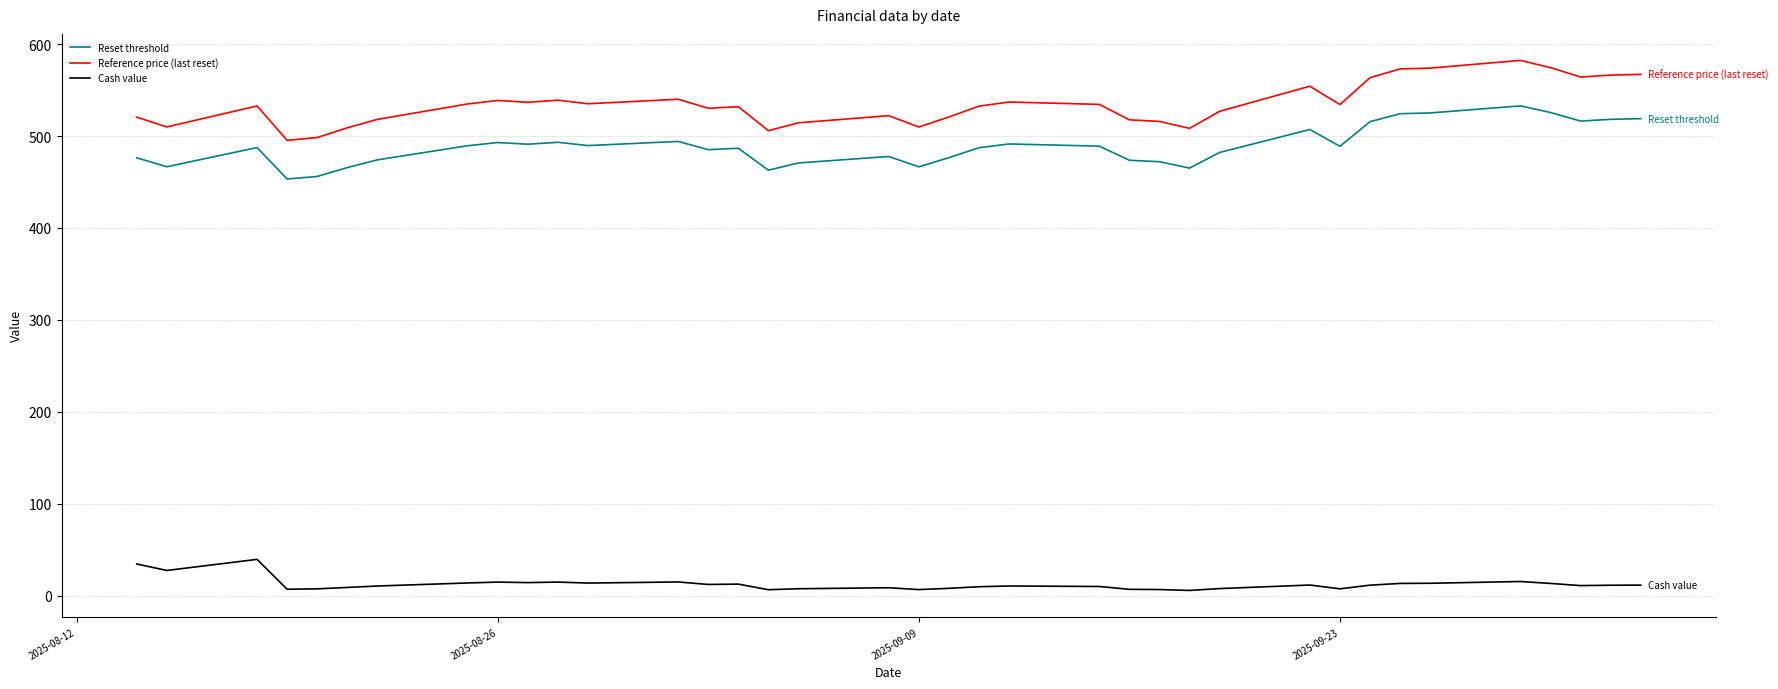

Which series has the largest total across all categories?

Reference price (last reset)